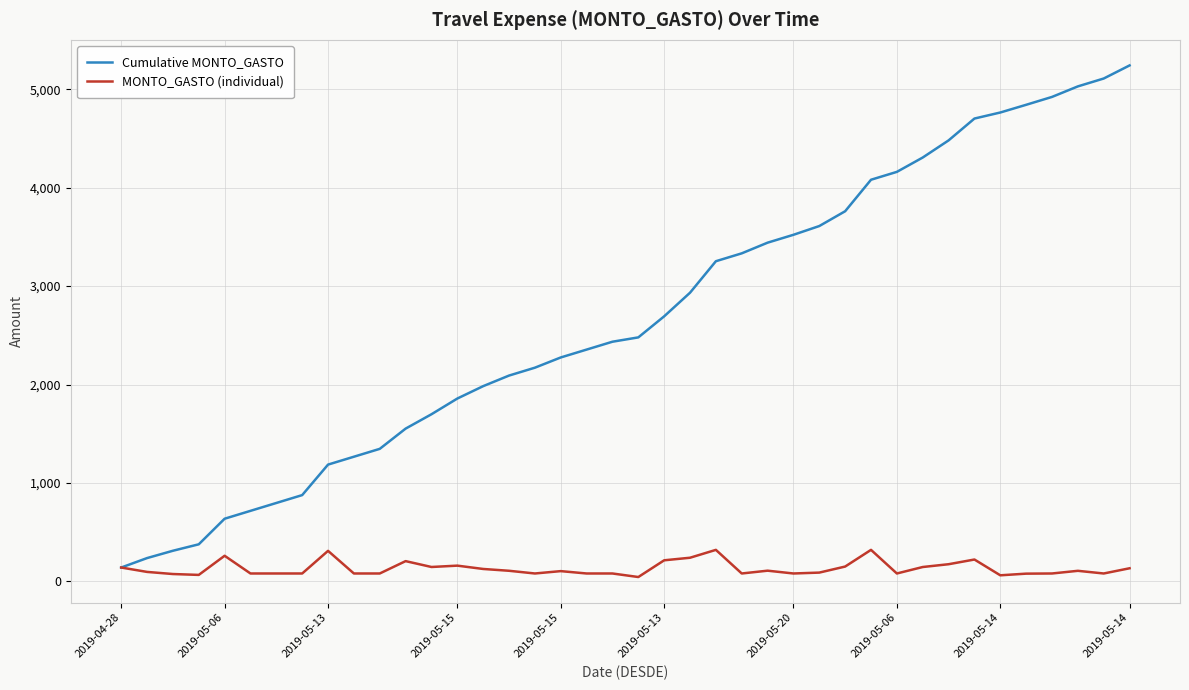

Rank the series by their average value, from lowest to highest.

MONTO_GASTO (individual), Cumulative MONTO_GASTO